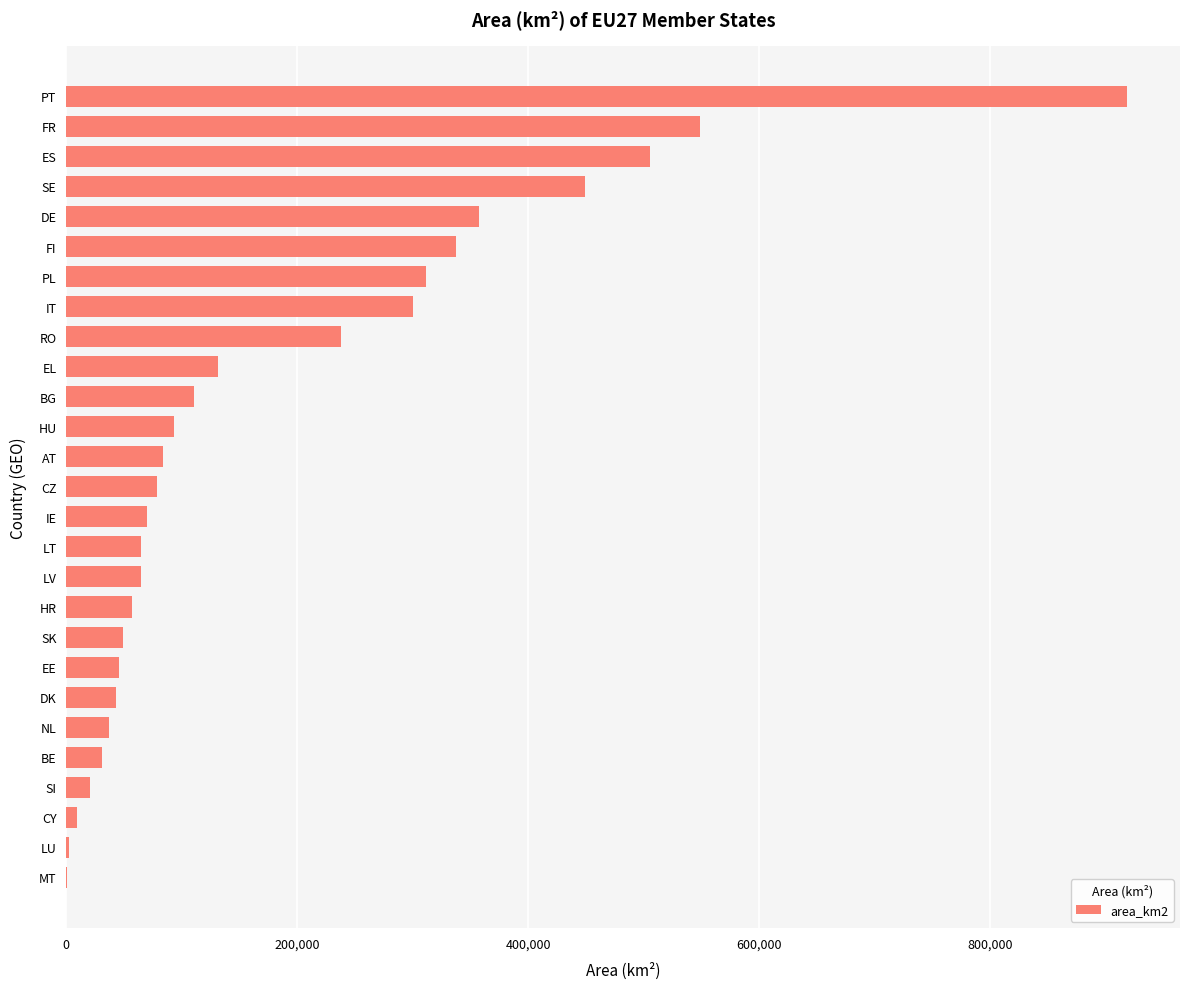

Which has a higher value, BG or DK?

BG